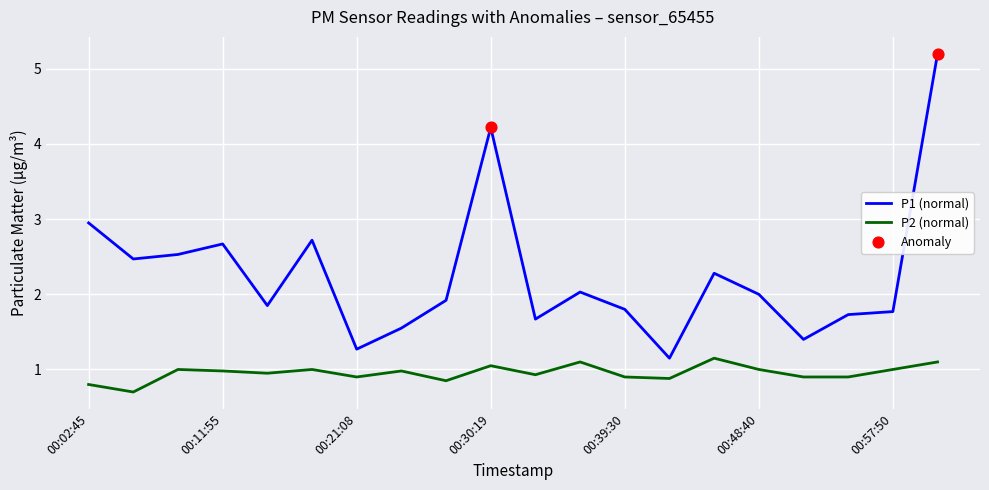

At how many categories does at least one series exceed 4?

2